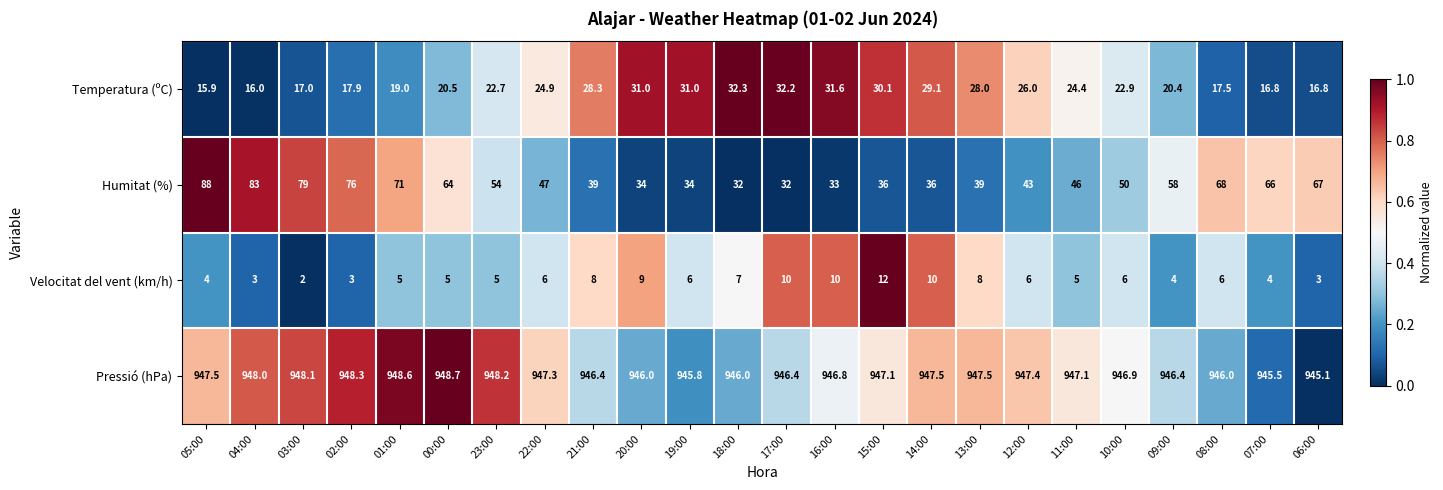

Between 03:00 and 12:00, which series saw the biggest shift?

Humitat (%)